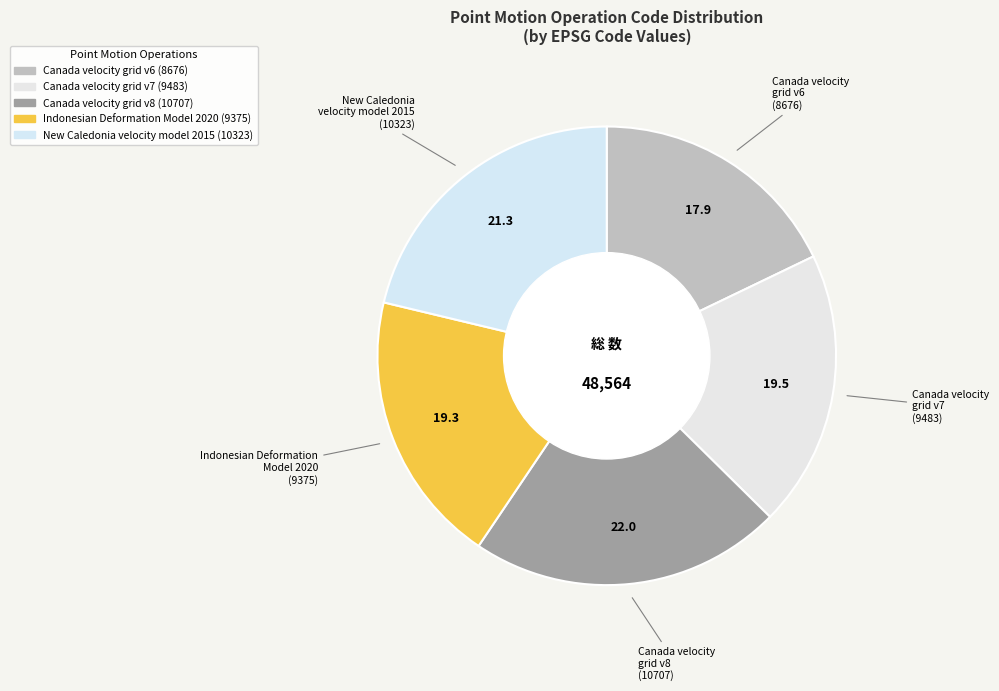

Does Canada velocity grid v7 represent more than half of the total?

No